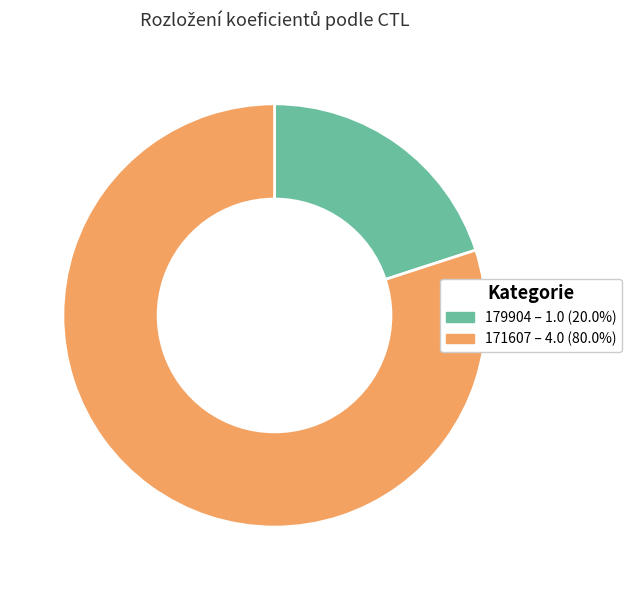

Which category has the biggest portion of the pie?

171607